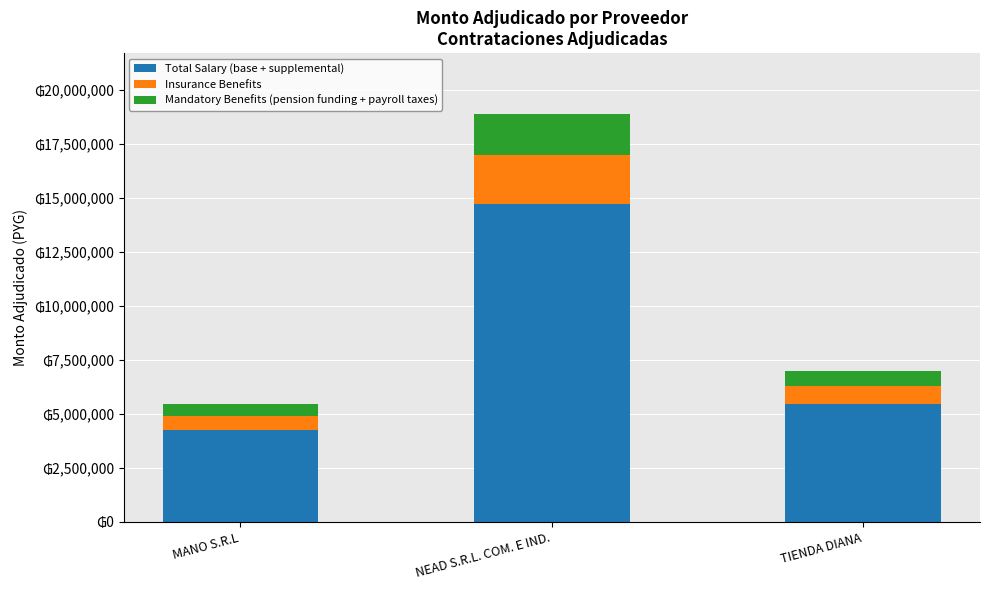

What is the sum of the Insurance Benefits values at TIENDA DIANA and MANO S.R.L?

1494840